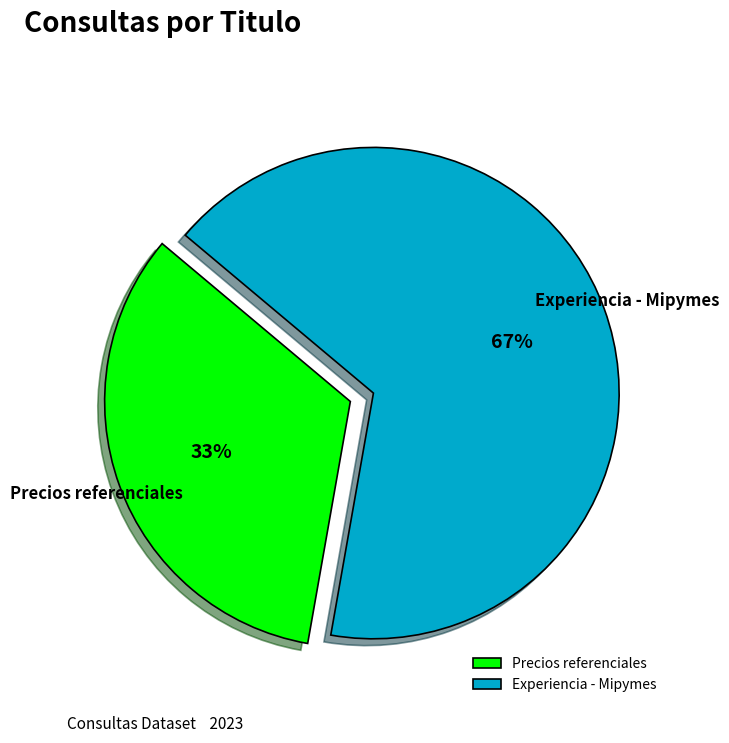

To the nearest percent, what is the combined percentage of Precios referenciales and Experiencia - Mipymes?

100%